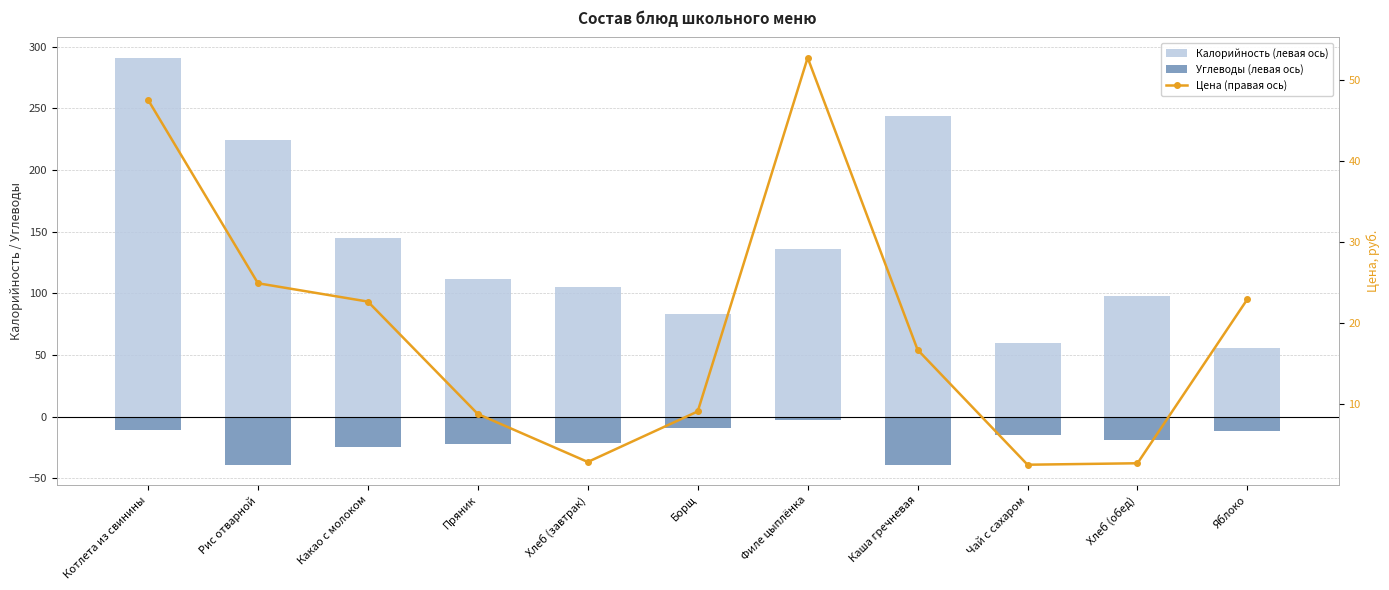

Does the chart contain stacked bars?

No